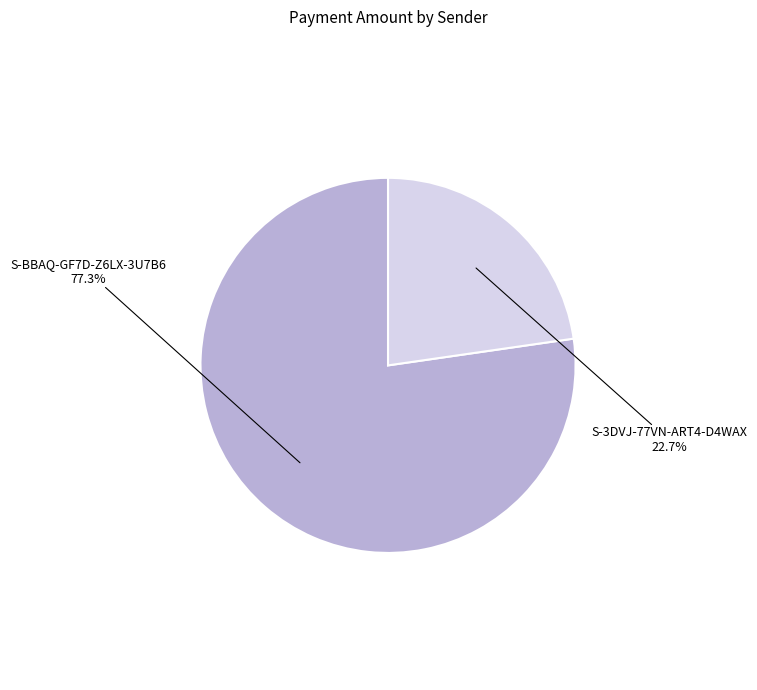

Is there a majority slice in this chart?

Yes